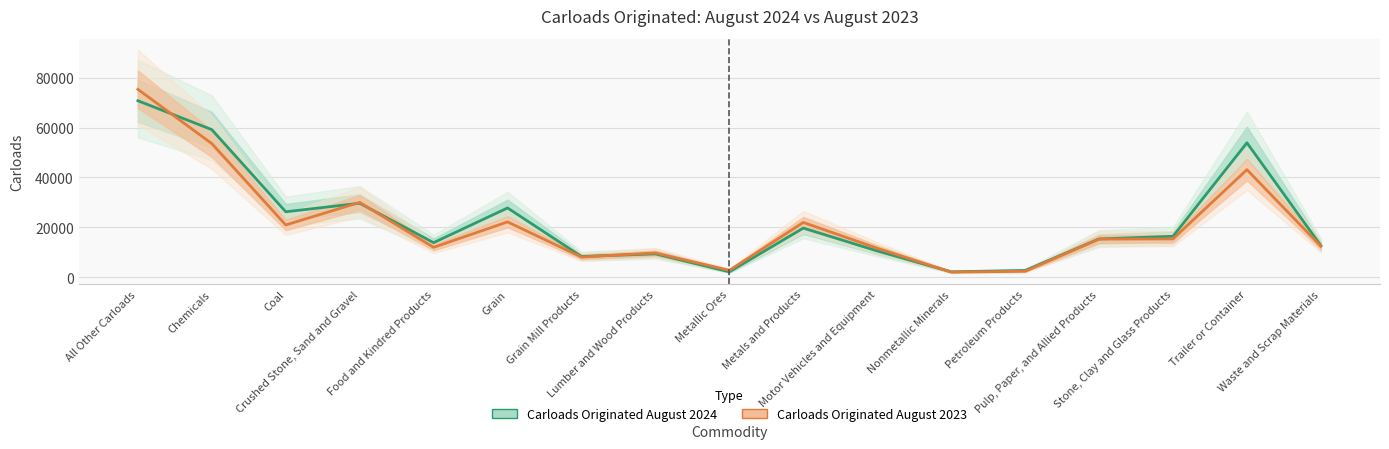

Is it true that Carloads Originated August 2023 equals 15371 at Stone, Clay and Glass Products?

True